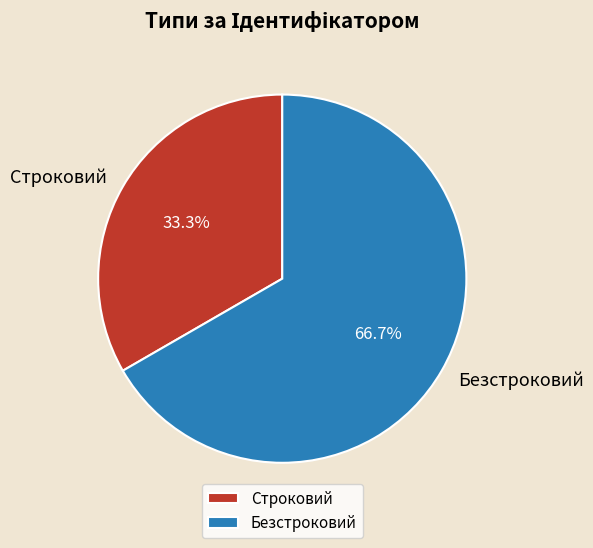

To the nearest percent, what is the difference between the Строковий and Безстроковий slice percentages?

33%